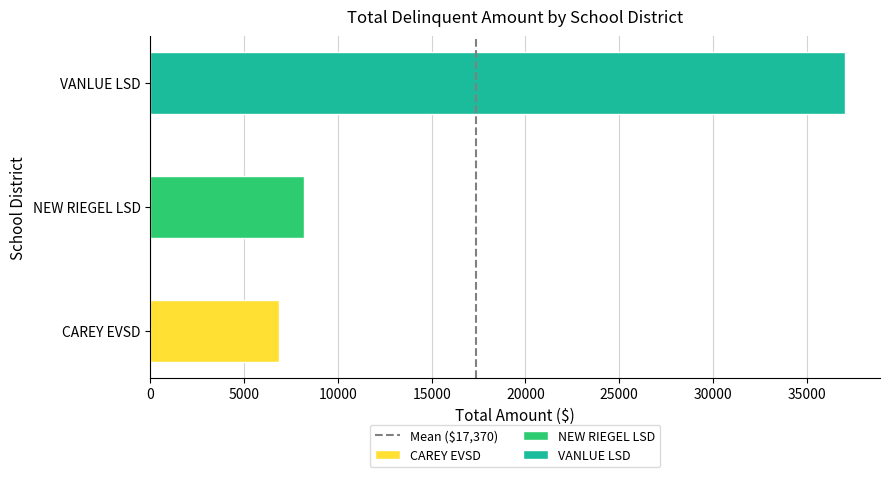

True or false: the data shows -1 at 0.

False